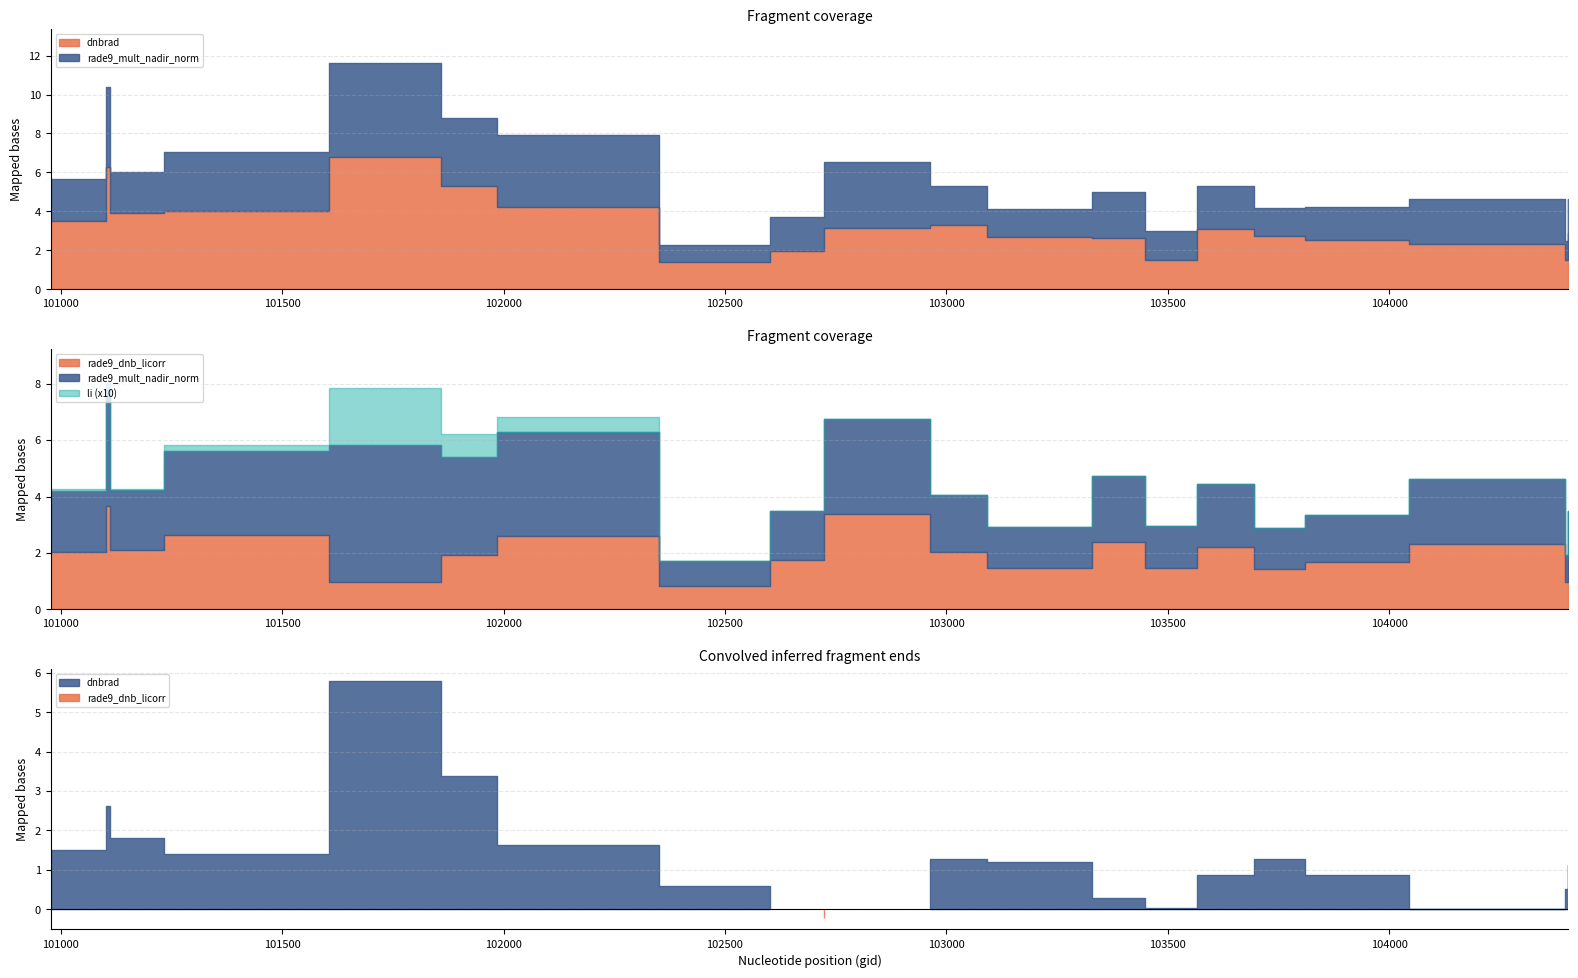

What is the difference between the dnbrad values at 101986 and 102964?

0.9